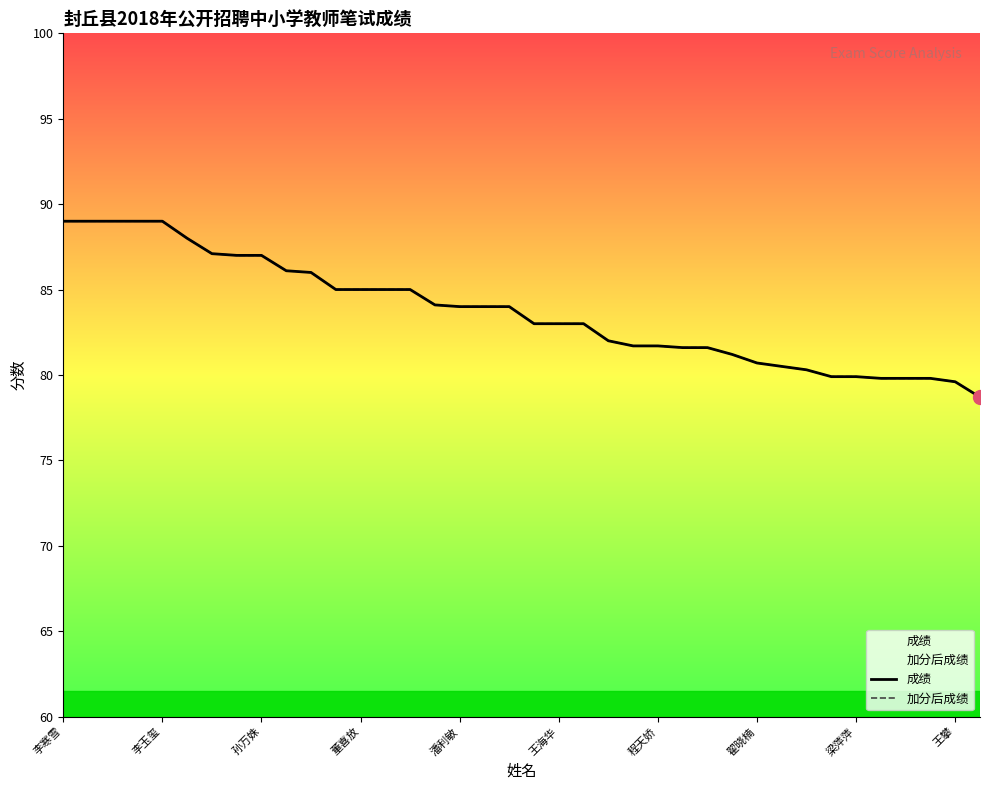

What is the difference between the maximum and minimum values in the 加分后成绩 series?

10.3